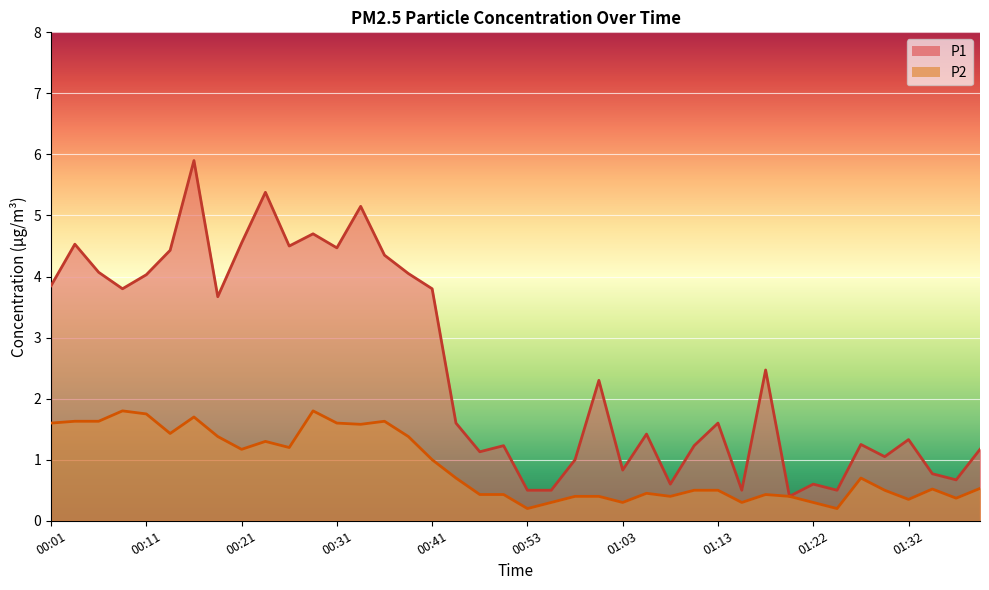

How many lines are shown in the chart?

2